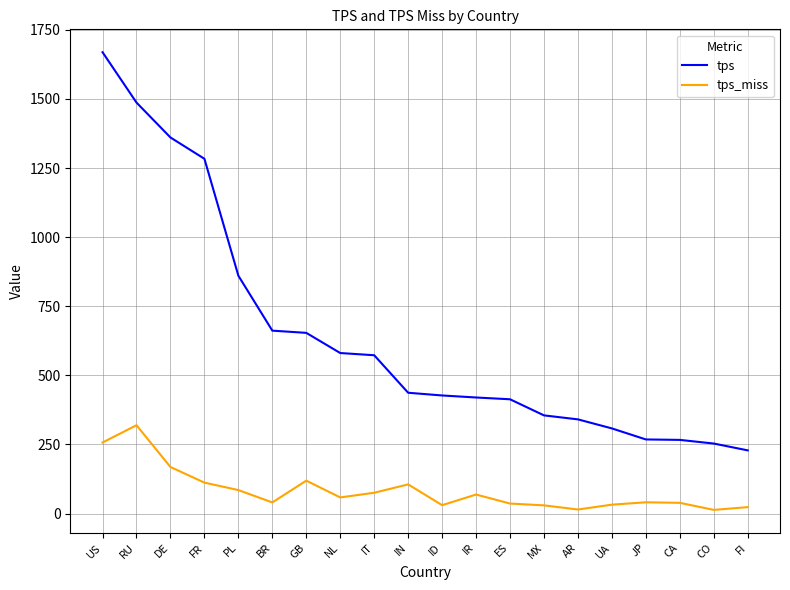

What is the highest value of the tps series?

1669.3